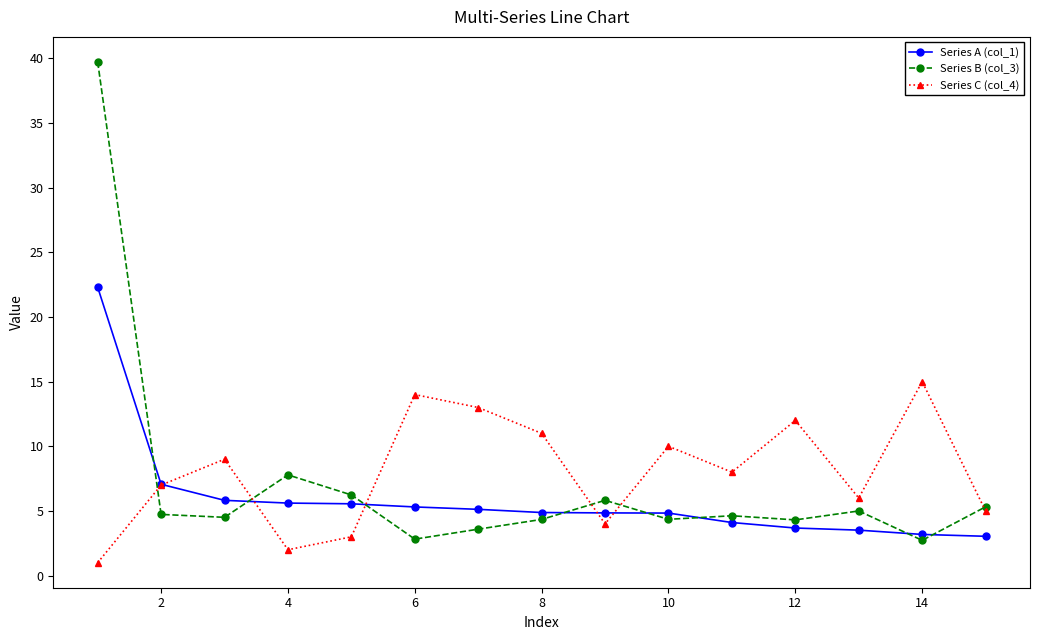

Which series has the largest range (max minus min)?

Series B (col_3)